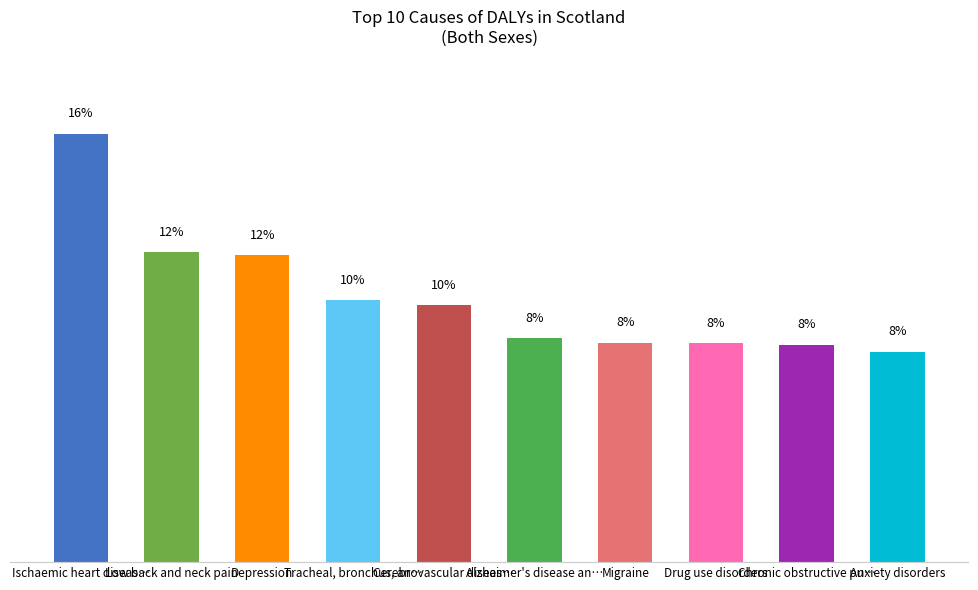

Where is the data nearest to the value 69888?

Low back and neck pain